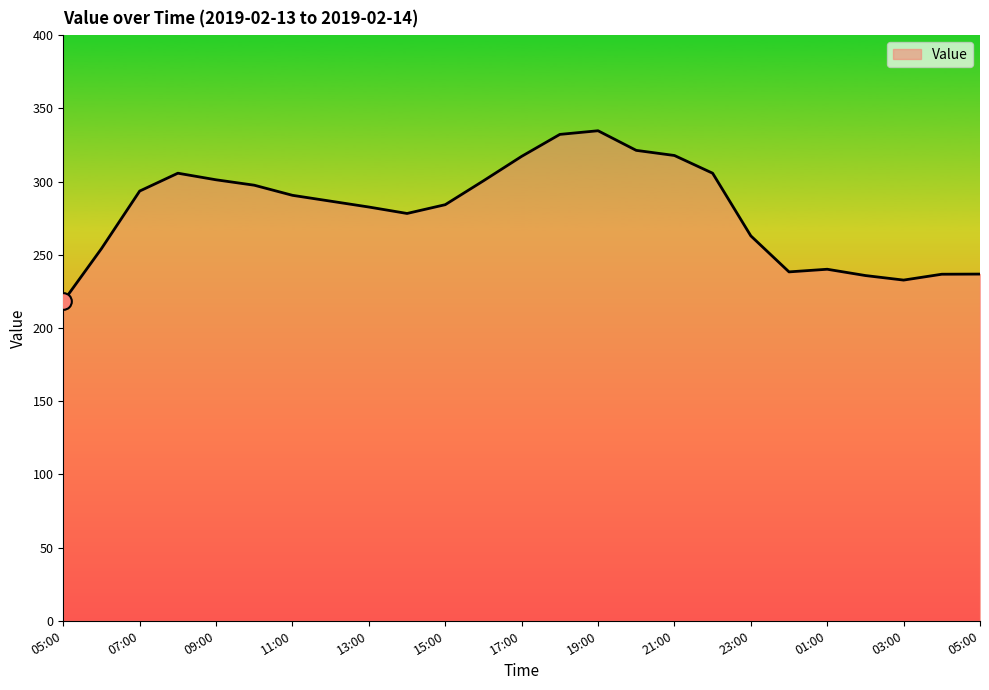

What is the maximum value shown in the chart?

334.7